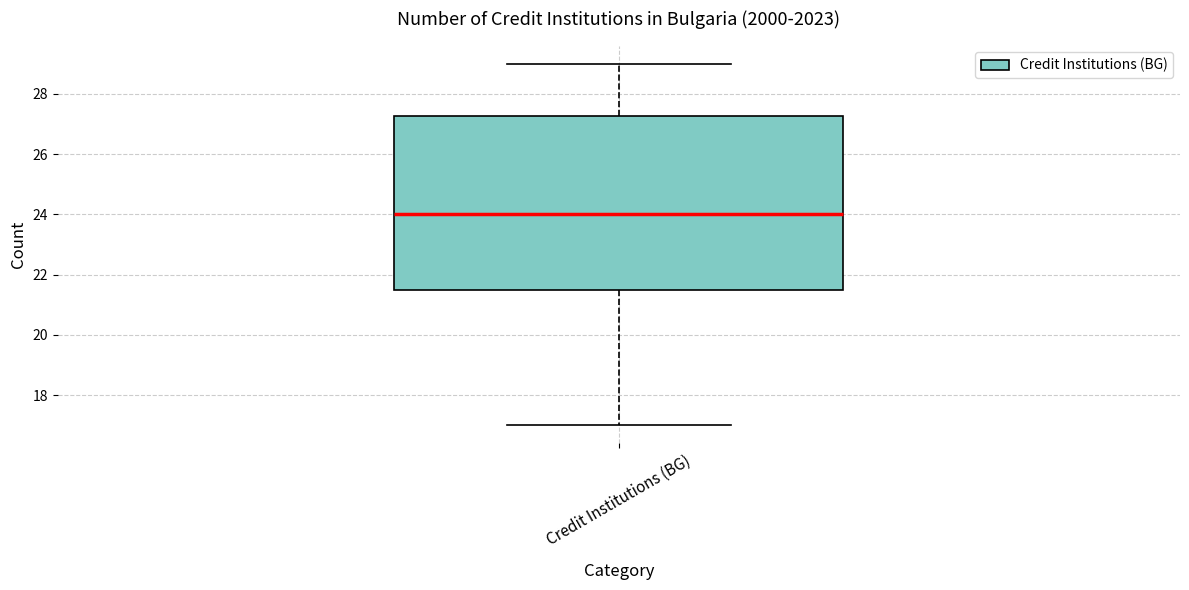

Read this box plot against the y-axis: the position of the median line, the range covered by the box, and the ends of both whiskers. The values are not printed on the chart, so give them approximately, as read against the axis.

median 24.0, box 21.6 to 27.2, whiskers 17.0 to 29.0